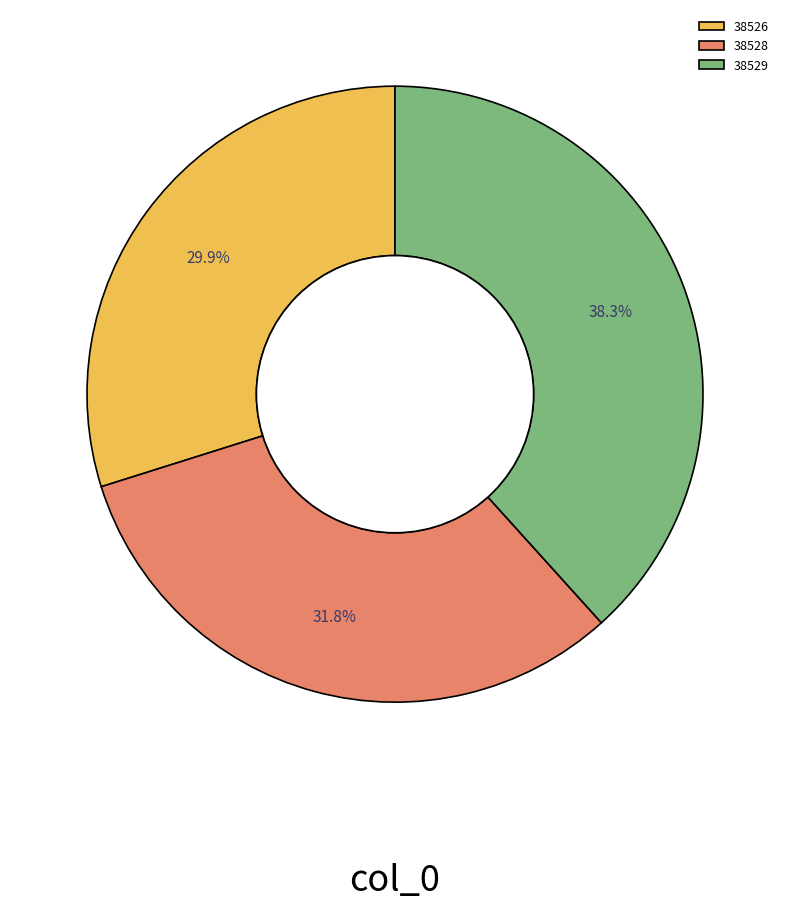

True or false: 38528 accounts for 32% of the total.

True